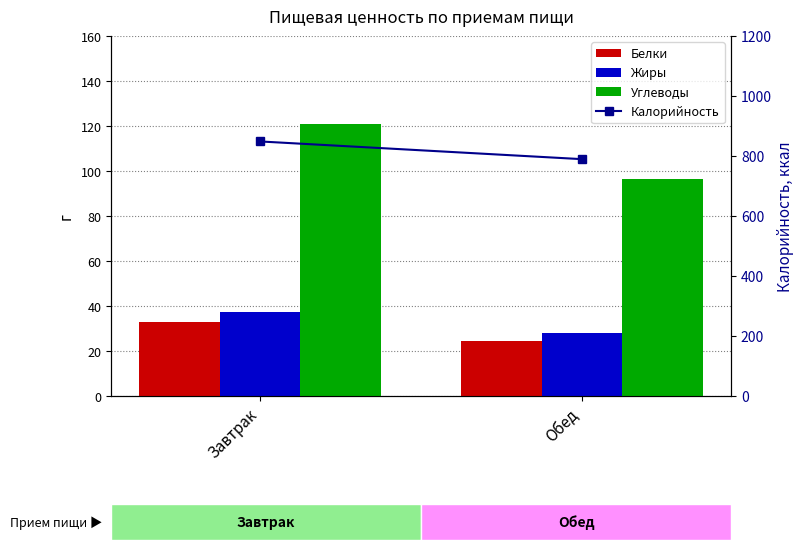

What is the value of the Калорийность bar at the 1st from the left?

848.5